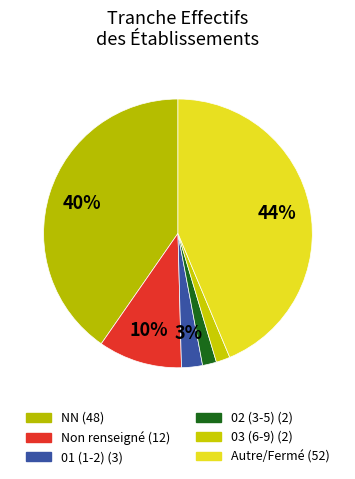

How many slices are in this pie chart?

6